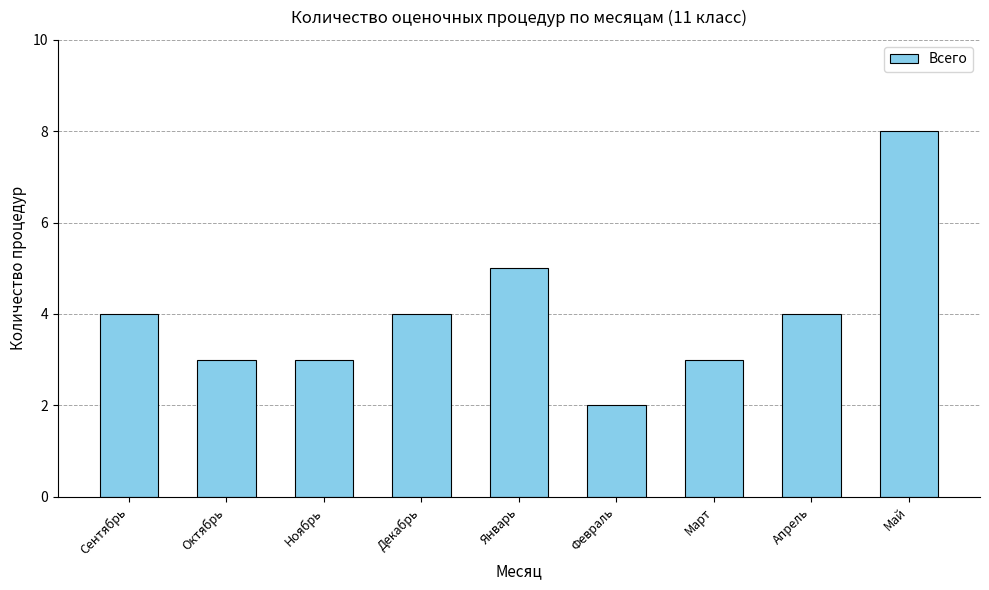

What is the change in value from Сентябрь to Май?

+4